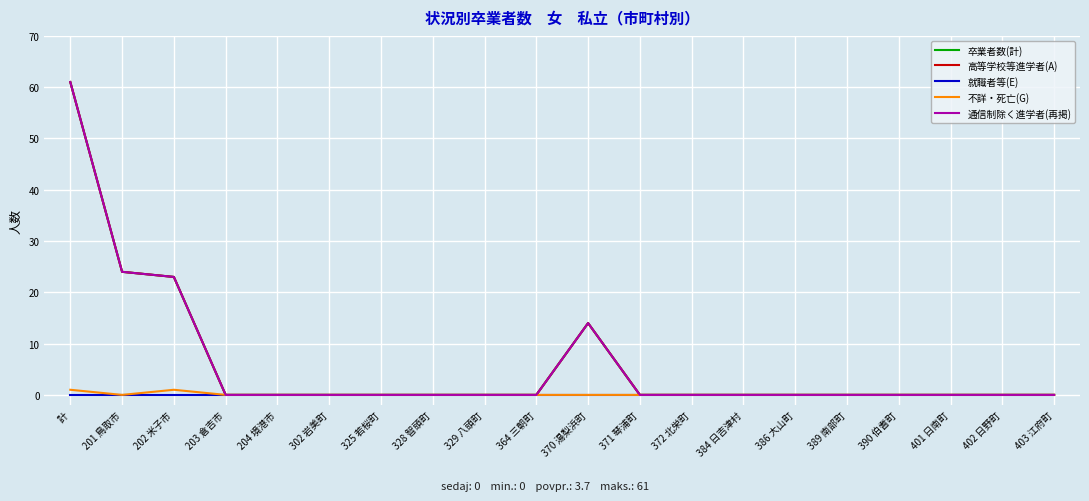

Does the chart display data point markers on the line(s)?

No